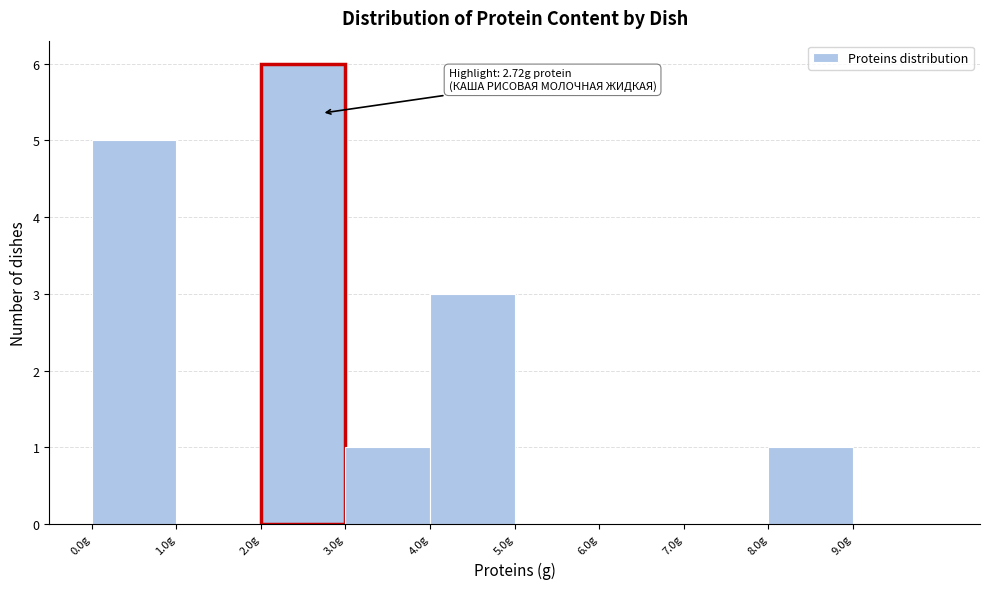

Over which range of the x-axis is the bar tallest?

2 to 3